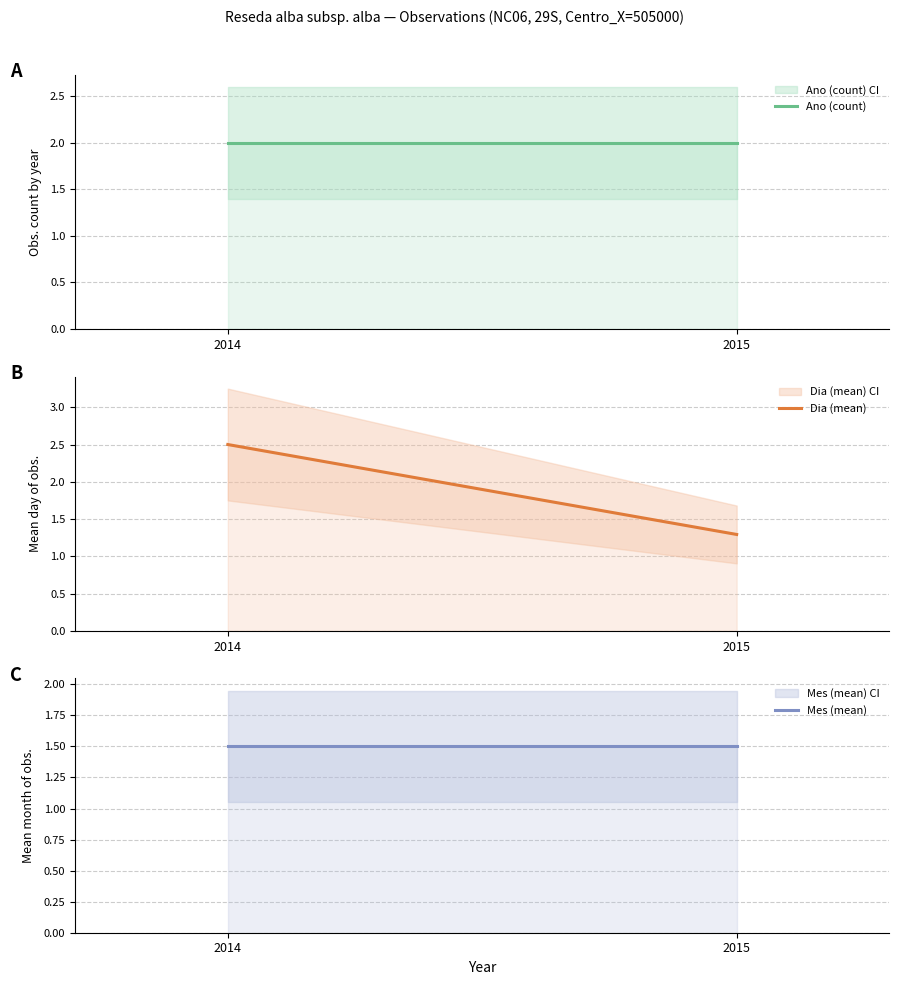

What is the average value of the Ano (count) series?

2.0